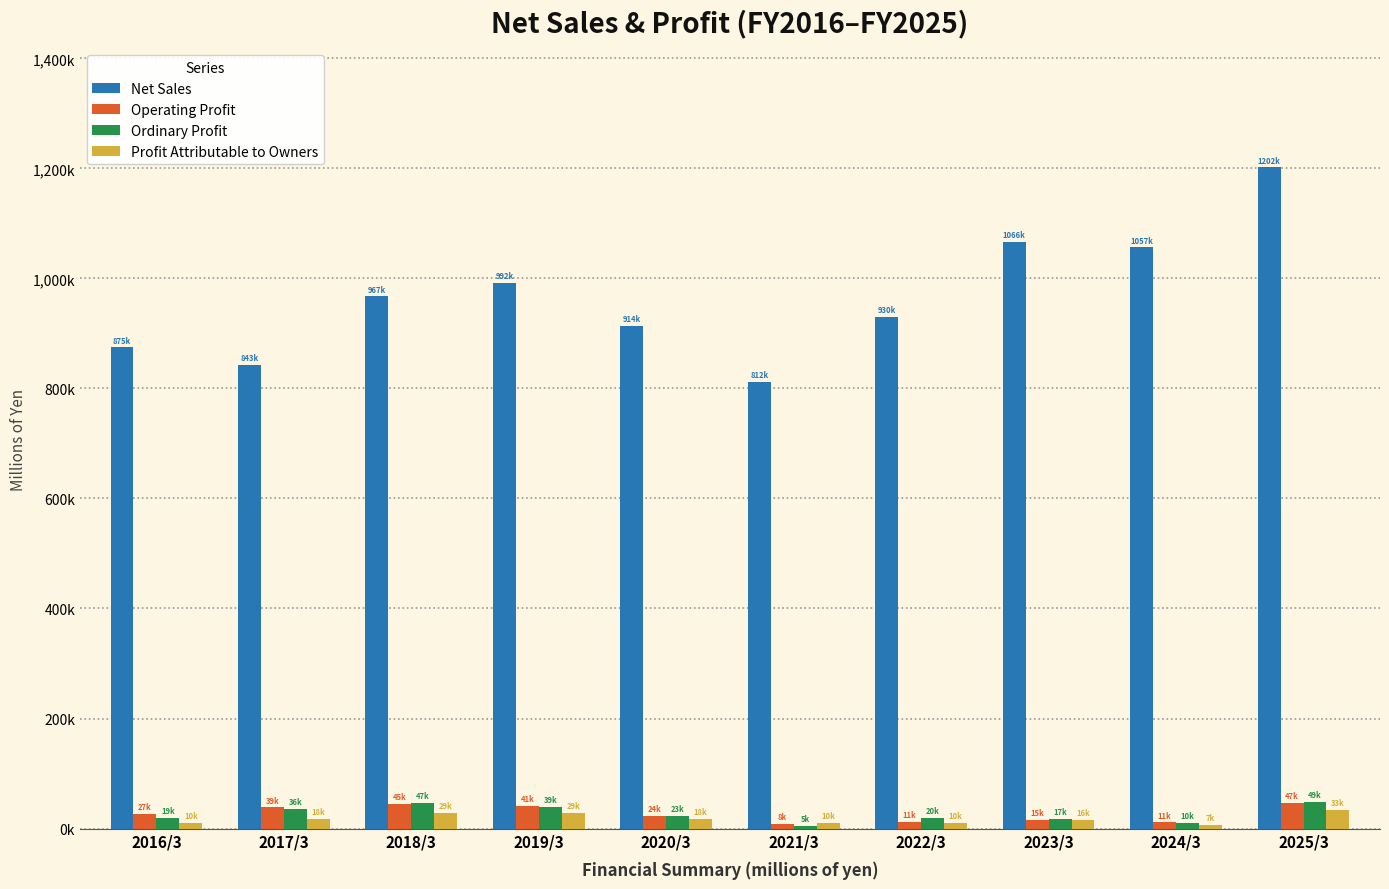

Is the value of Ordinary Profit at 2024/3 greater than the value of Operating Profit at 2024/3?

No